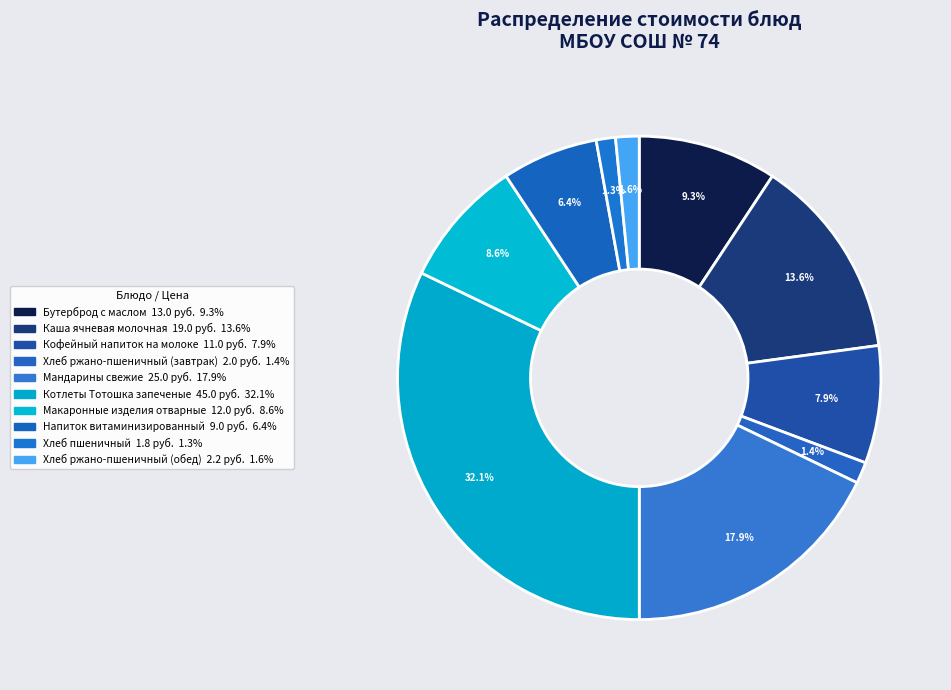

To the nearest percent, what is the difference between the Напиток витаминизированный and Хлеб ржано-пшеничный (завтрак) slice percentages?

5%